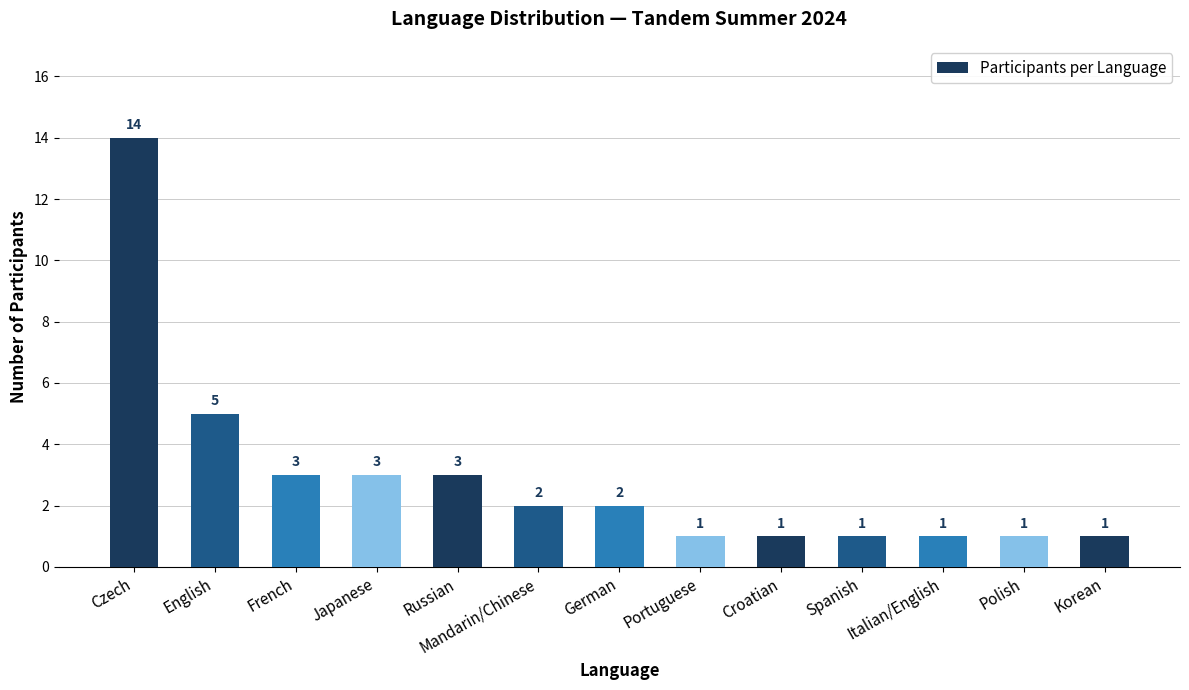

Reading left to right, what are all the values shown in this chart?

Czech=14	English=5	French=3	Japanese=3	Russian=3	Mandarin/Chinese=2	German=2	Portuguese=1	Croatian=1	Spanish=1	Italian/English=1	Polish=1	Korean=1